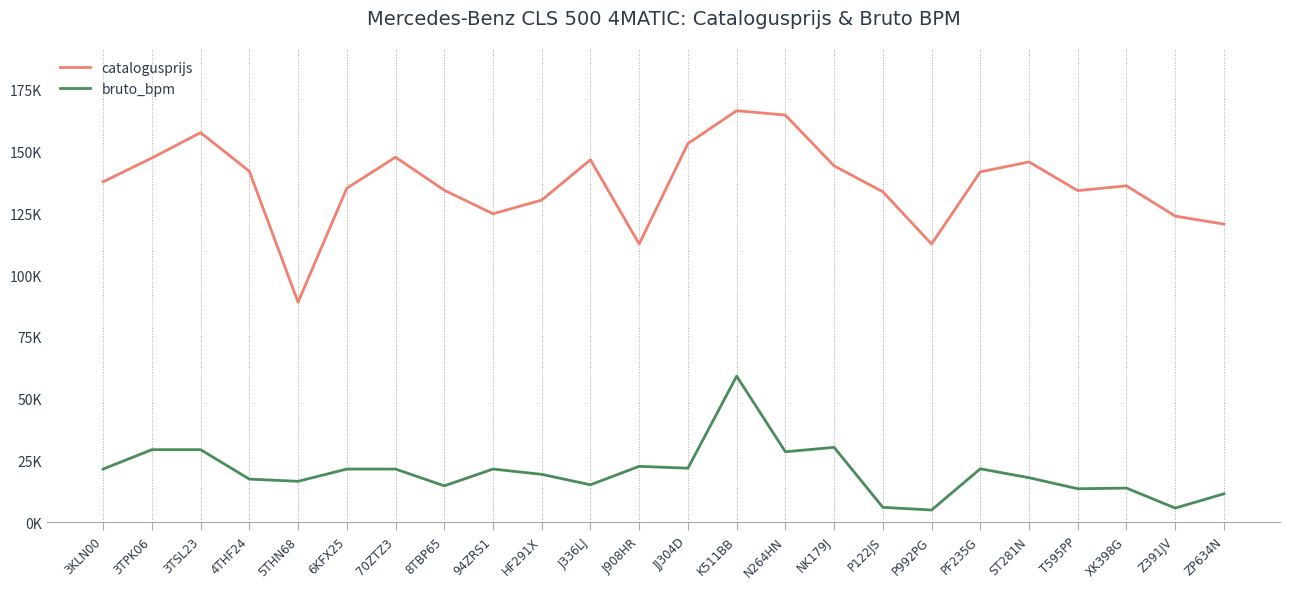

What are all the series names shown in the legend?

catalogusprijs, bruto_bpm